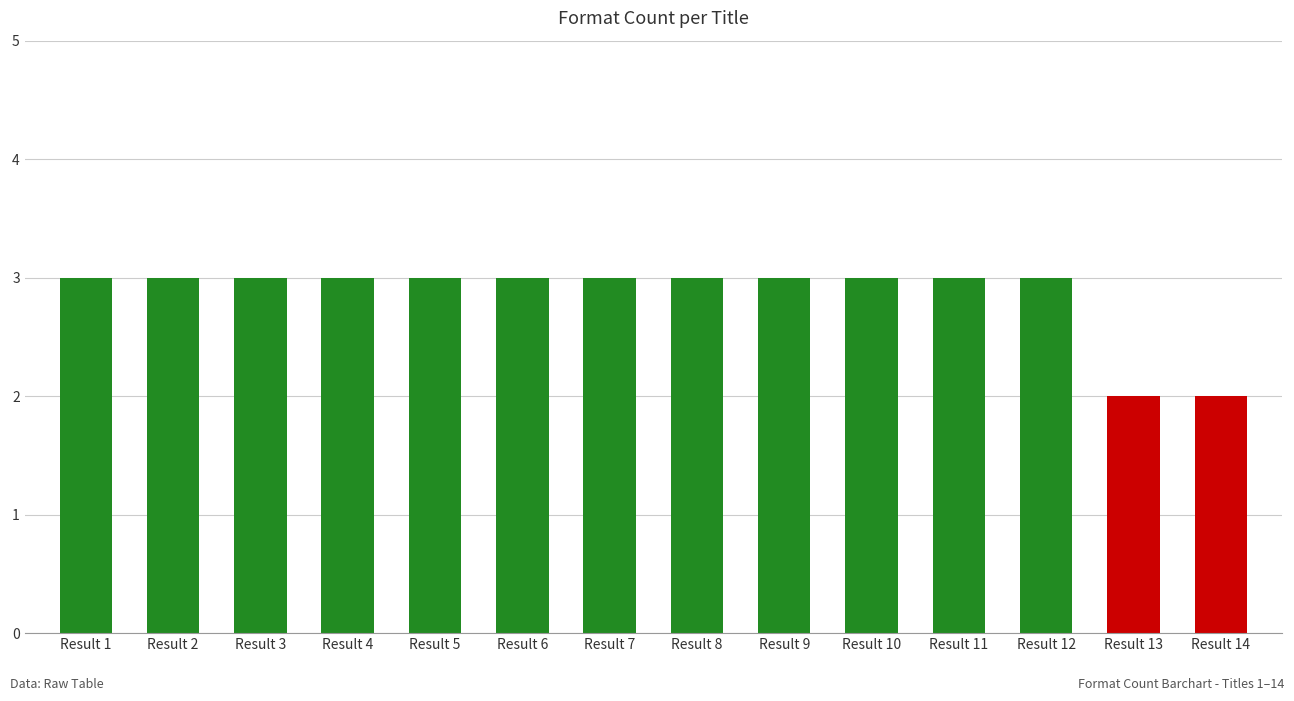

What is the value of the 5th bar from the left?

3